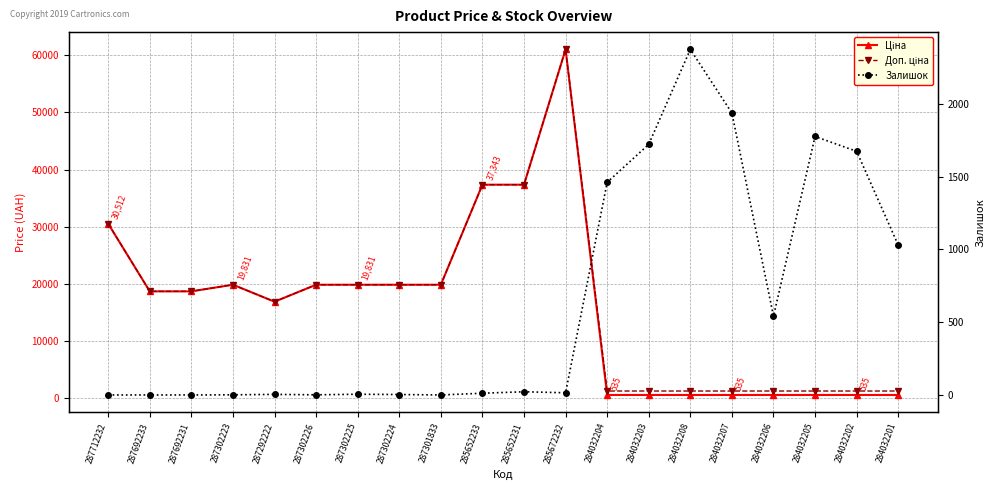

True or false: Залишок and Доп. ціна cross at least once.

True